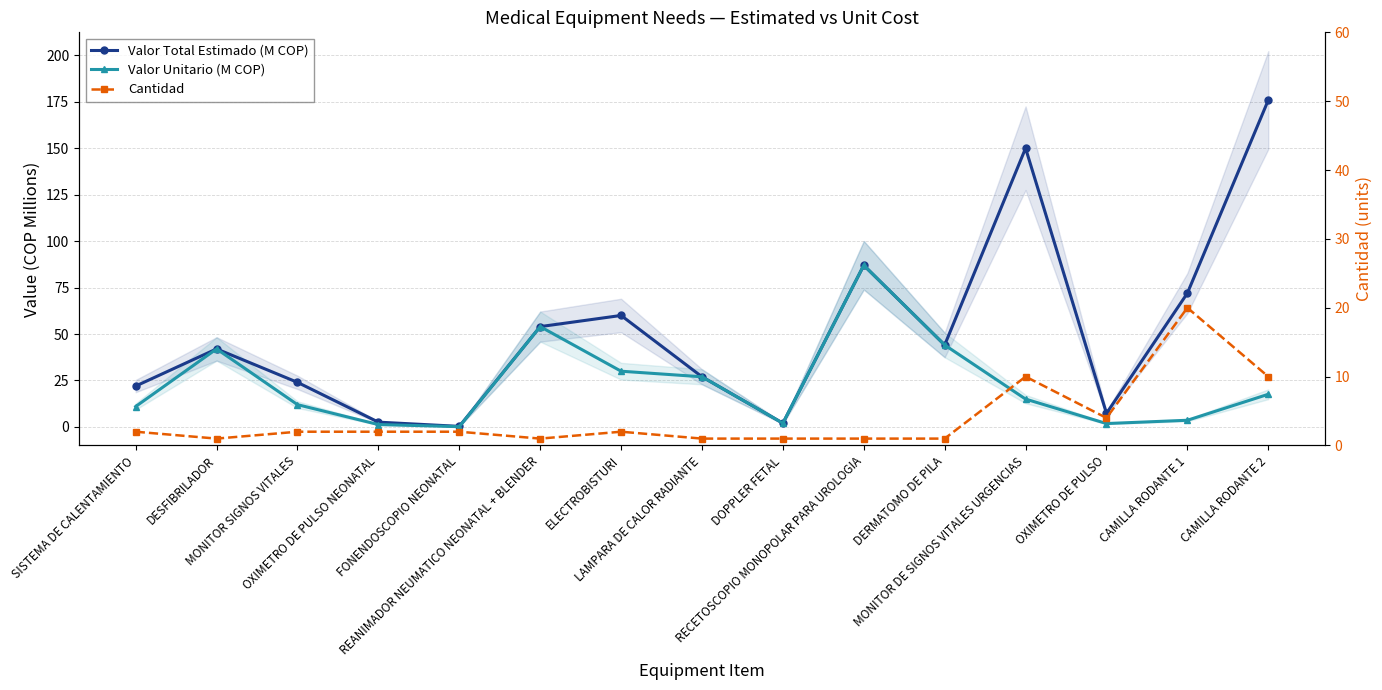

How many categories are shown in the chart?

15